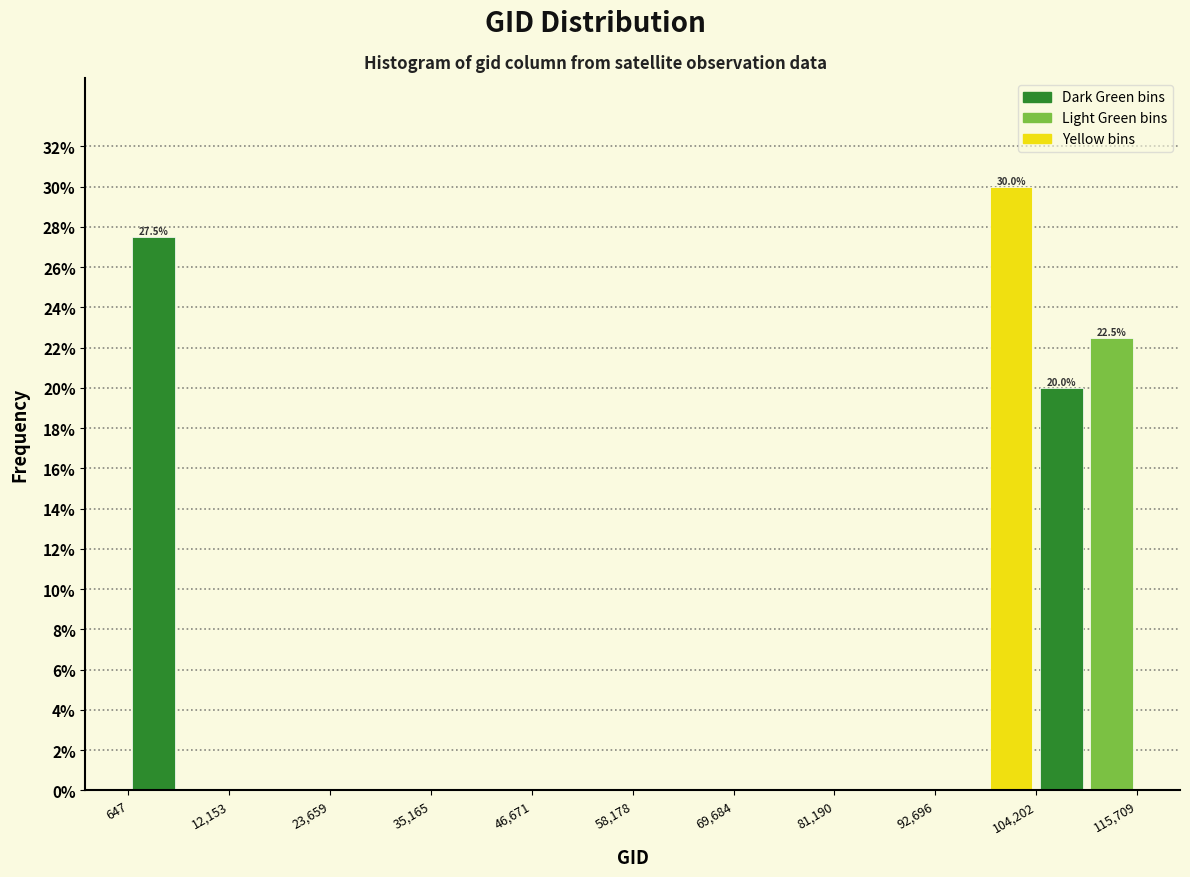

Read against the x-axis, roughly where is the centre of the tallest bar?

102000